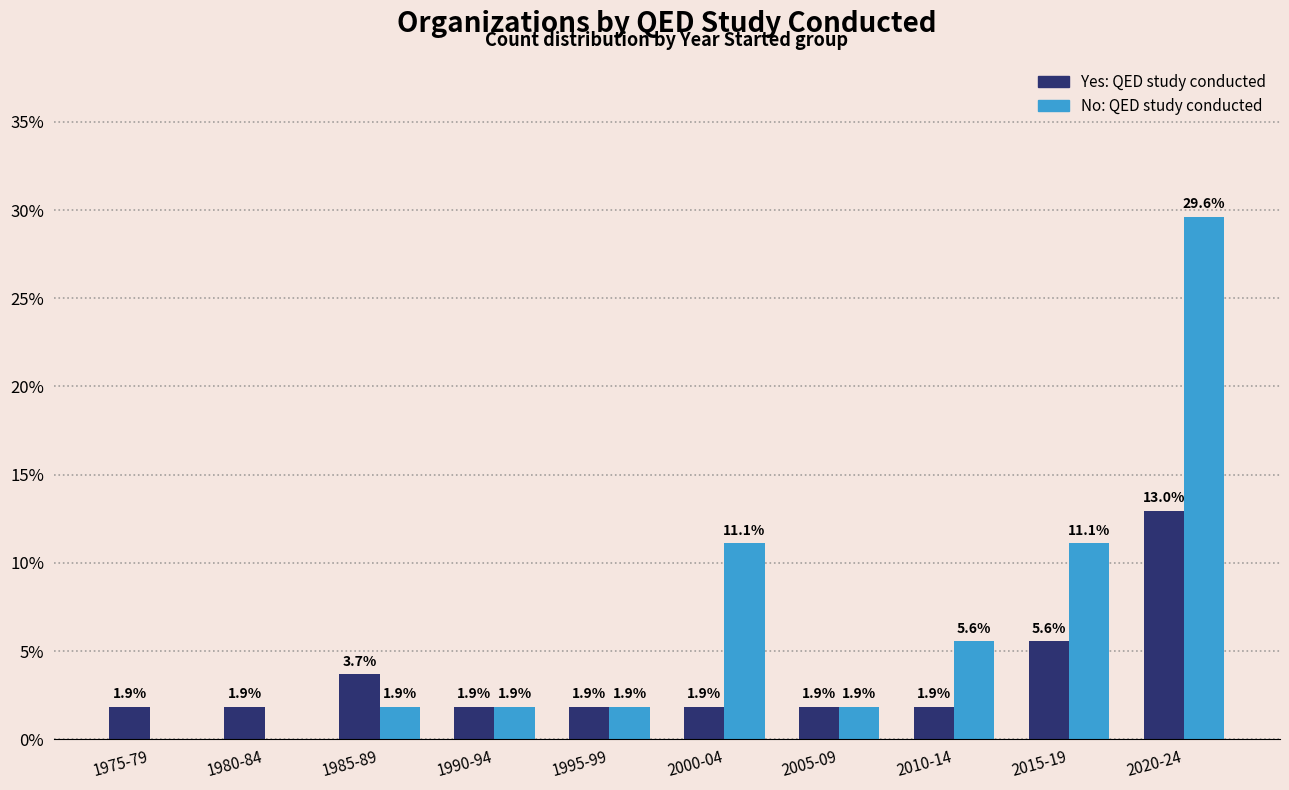

At which category is the sum across all series the highest?

2020-24